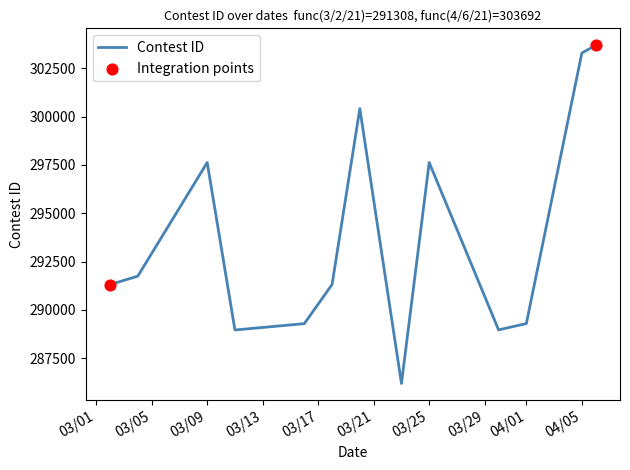

What is the maximum value shown in the chart?

303692